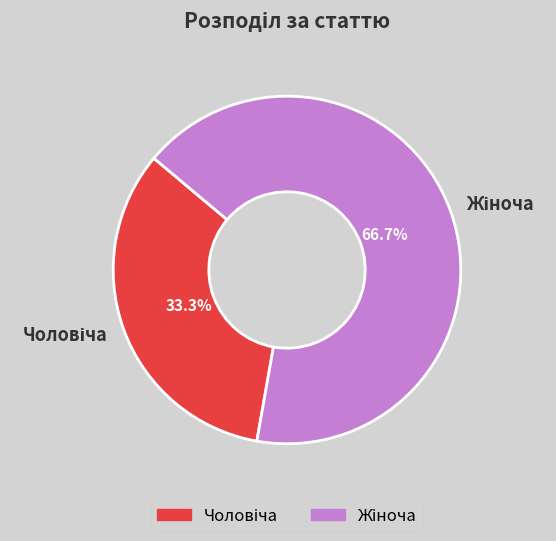

How many segments does this pie chart have?

2